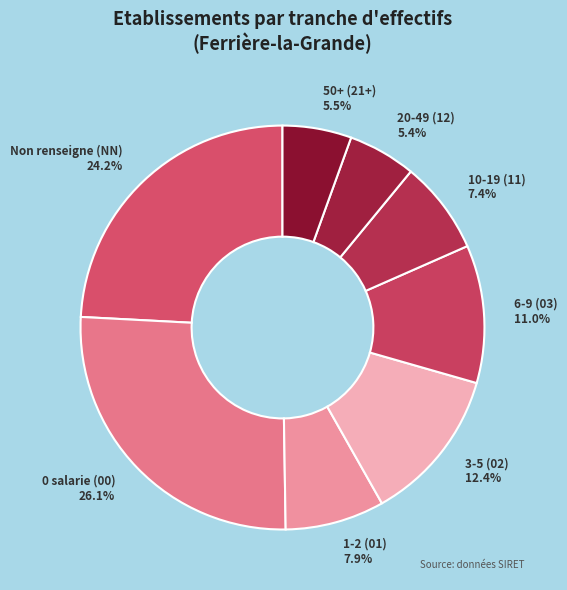

How many segments does this pie chart have?

8